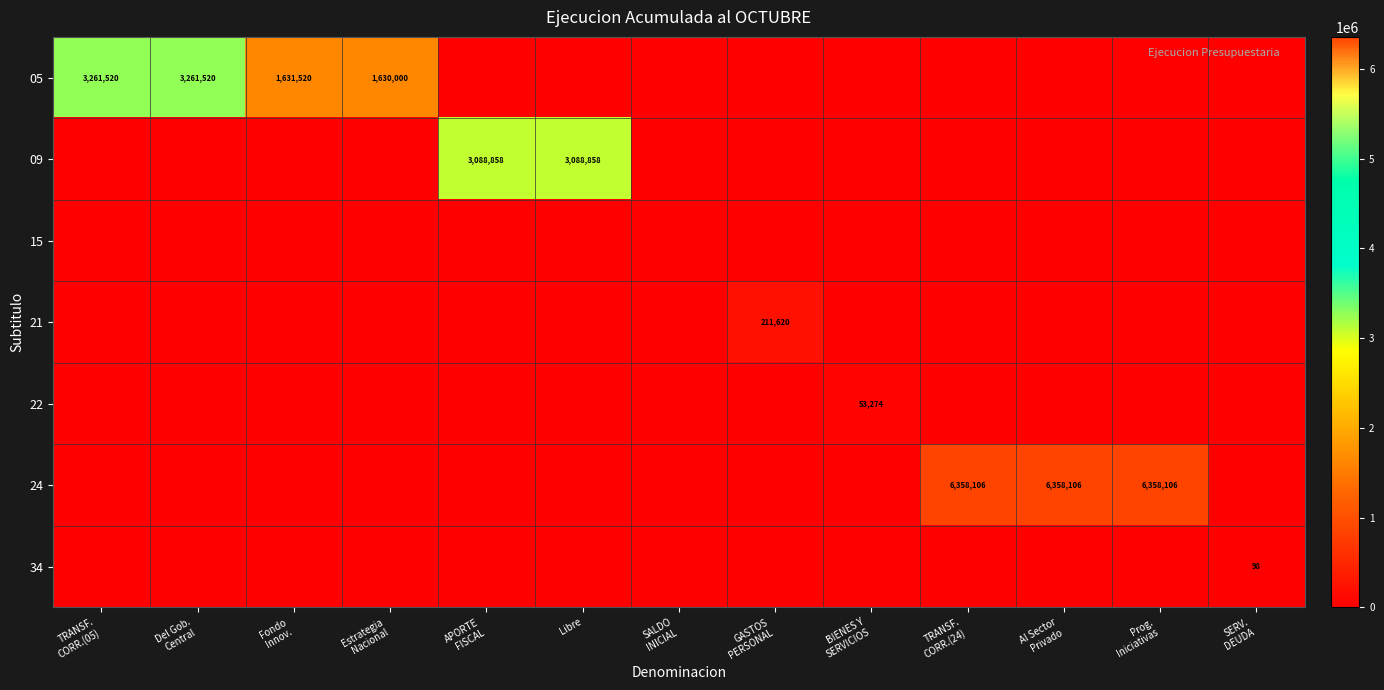

How many categories are shown in the chart?

13